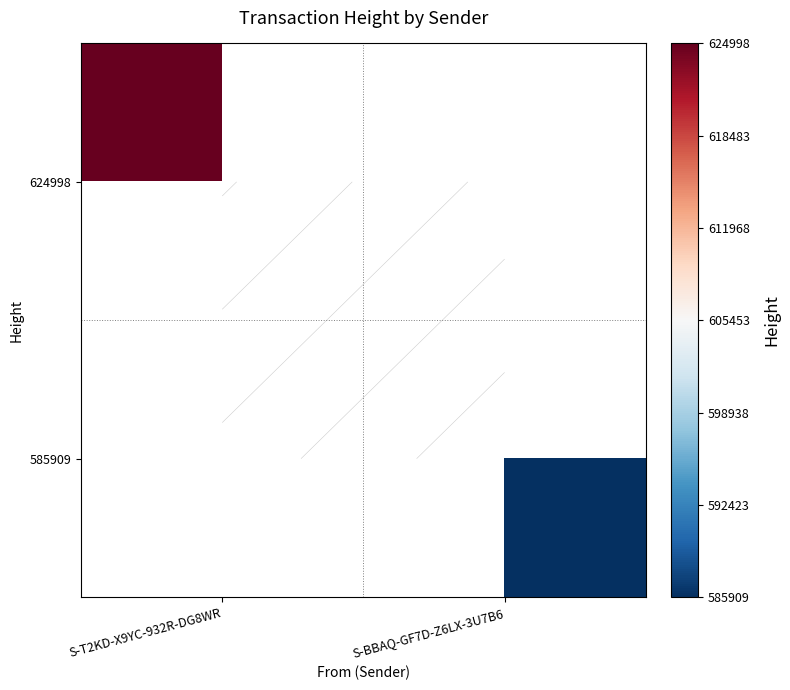

Rank the categories by 585909 value from highest to lowest.

S-BBAQ-GF7D-Z6LX-3U7B6, S-T2KD-X9YC-932R-DG8WR